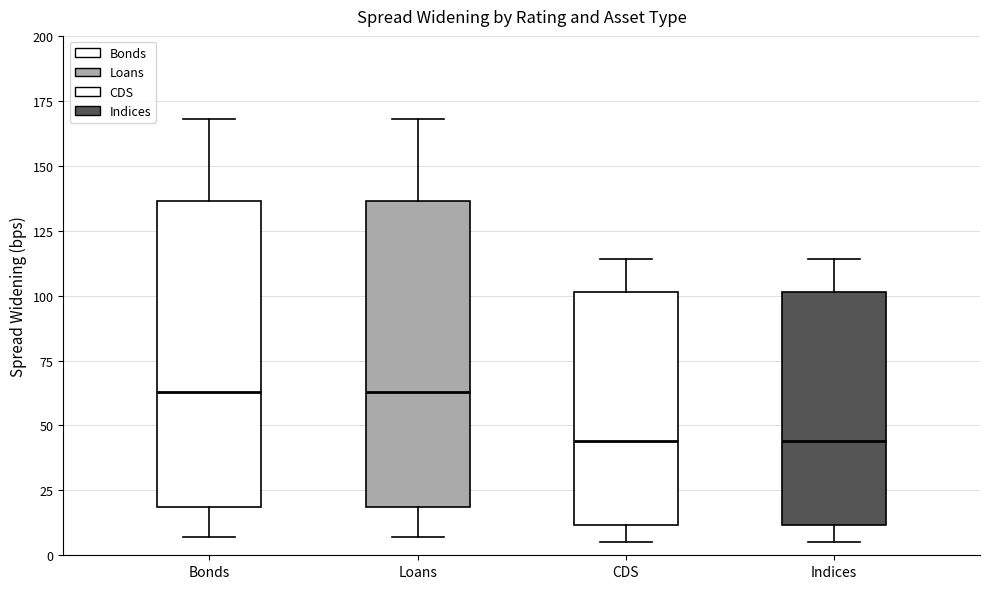

Reading left to right, read every box against the y-axis: the position of its median line, the range the box covers, and the ends of its whiskers. The values are not printed on the chart, so give them approximately, as read against the axis.

Bonds: median 65, box 20 to 135, whiskers 5 to 170
Loans: median 65, box 20 to 135, whiskers 5 to 170
CDS: median 45, box 10 to 100, whiskers 5 to 115
Indices: median 45, box 10 to 100, whiskers 5 to 115